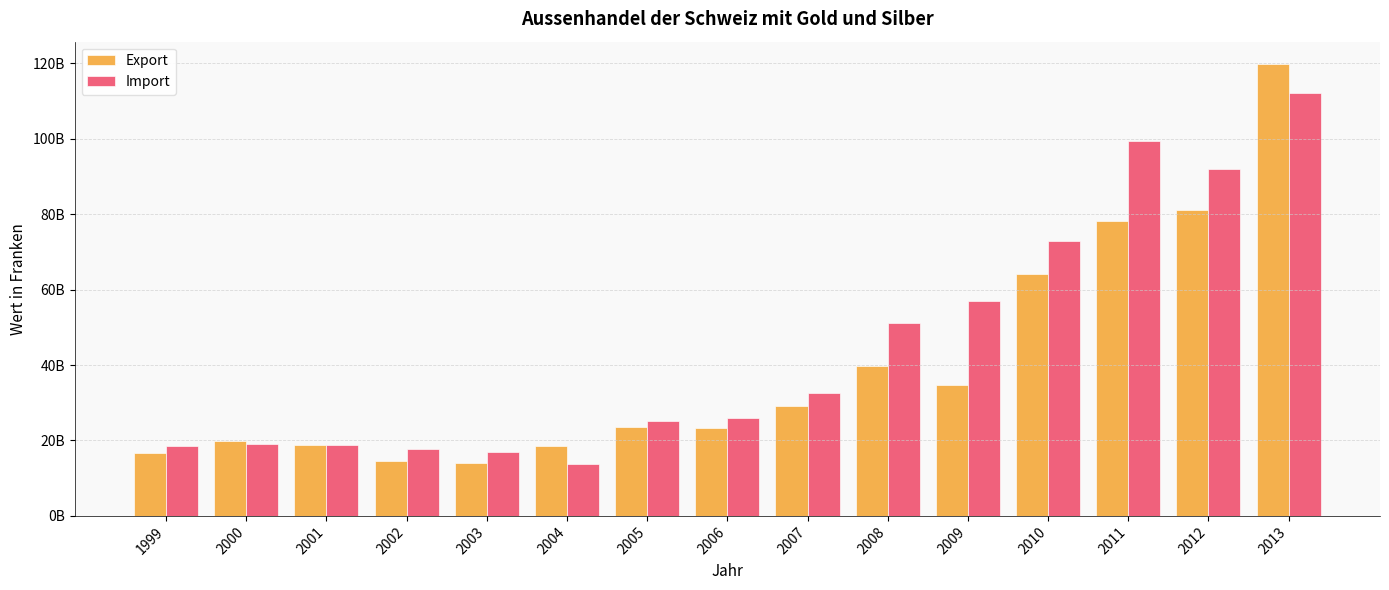

At 2004, list the series in order from smallest to largest.

Import, Export